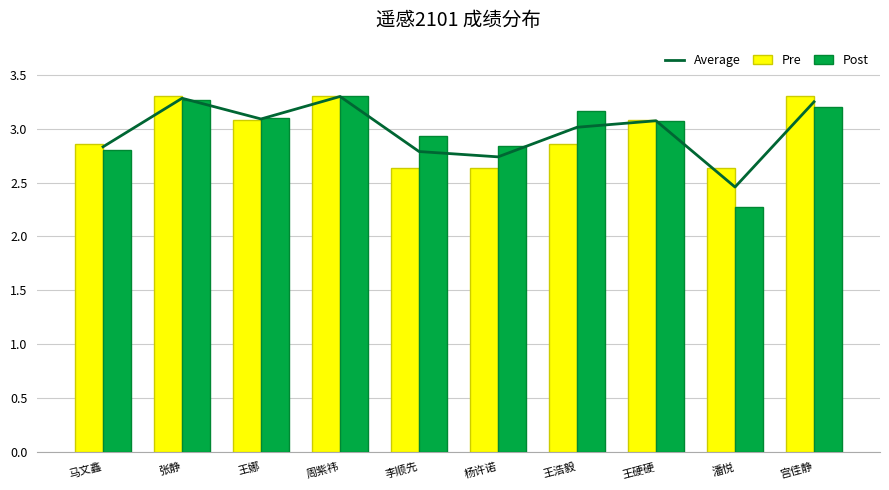

Reading left to right, transcribe all the data shown in this chart.

Average: 马文鑫=2.8	张静=3.3	王娜=3.1	周紫祎=3.3	李顺先=2.8	杨许诺=2.7	王浩毅=3.0	王硬硬=3.1	潘悦=2.5	宫佳静=3.3
Pre: 马文鑫=2.9	张静=3.3	王娜=3.1	周紫祎=3.3	李顺先=2.6	杨许诺=2.6	王浩毅=2.9	王硬硬=3.1	潘悦=2.6	宫佳静=3.3
Post: 马文鑫=2.8	张静=3.3	王娜=3.1	周紫祎=3.3	李顺先=2.9	杨许诺=2.8	王浩毅=3.2	王硬硬=3.1	潘悦=2.3	宫佳静=3.2